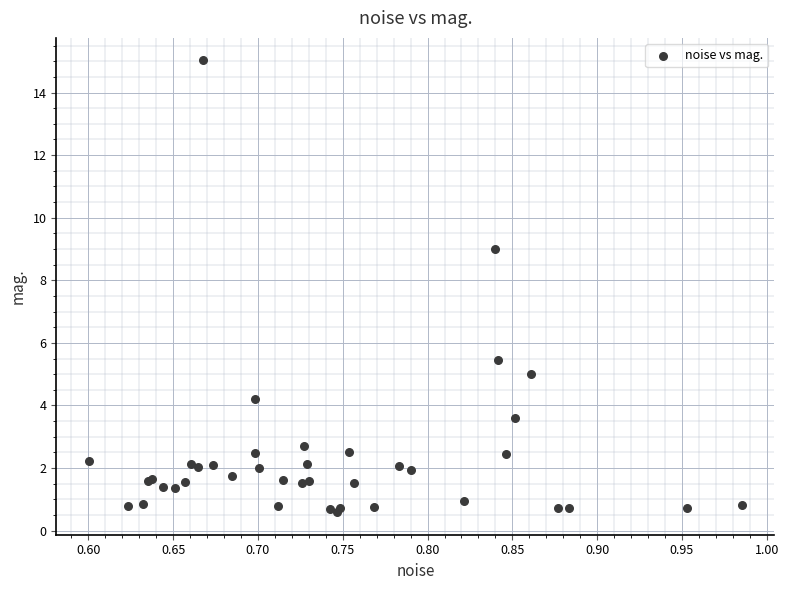

What Y value in the scatter plot is closest to 7?

5.5